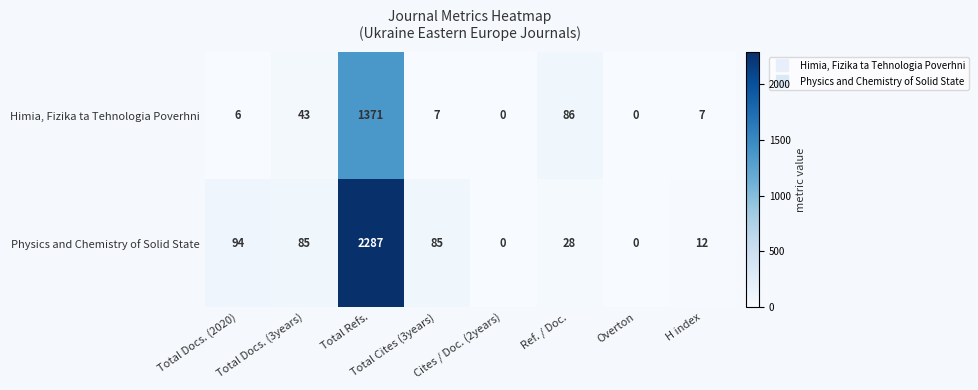

What value does the Physics and Chemistry of Solid State series have at Total Docs. (3years)?

85